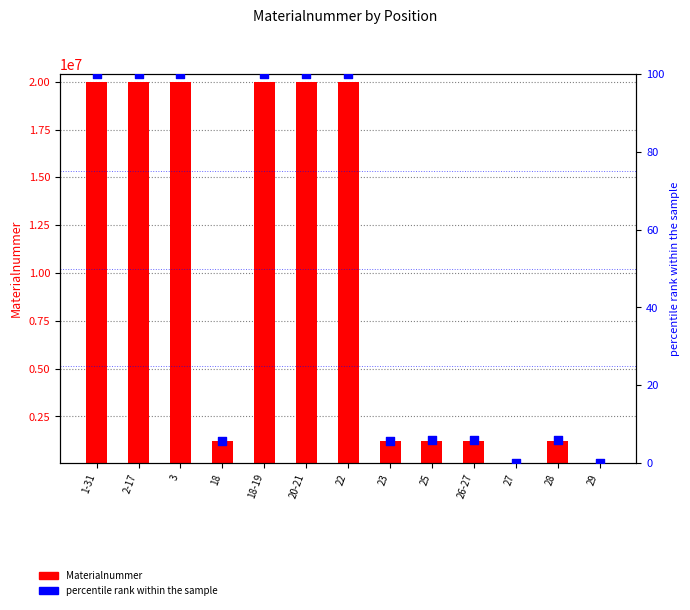

Is the value of Materialnummer at 3 greater than the value of percentile rank within the sample at 2-17?

Yes